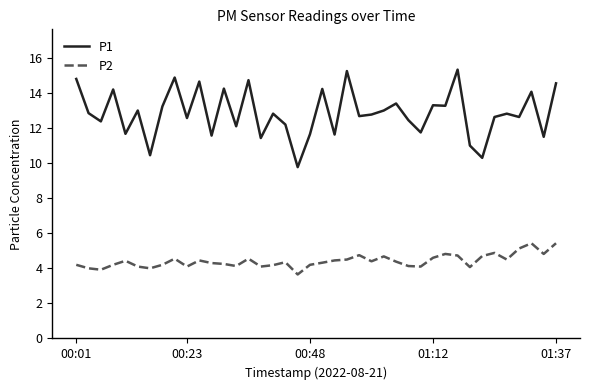

Rank the series by their maximum value, from highest to lowest.

P1, P2